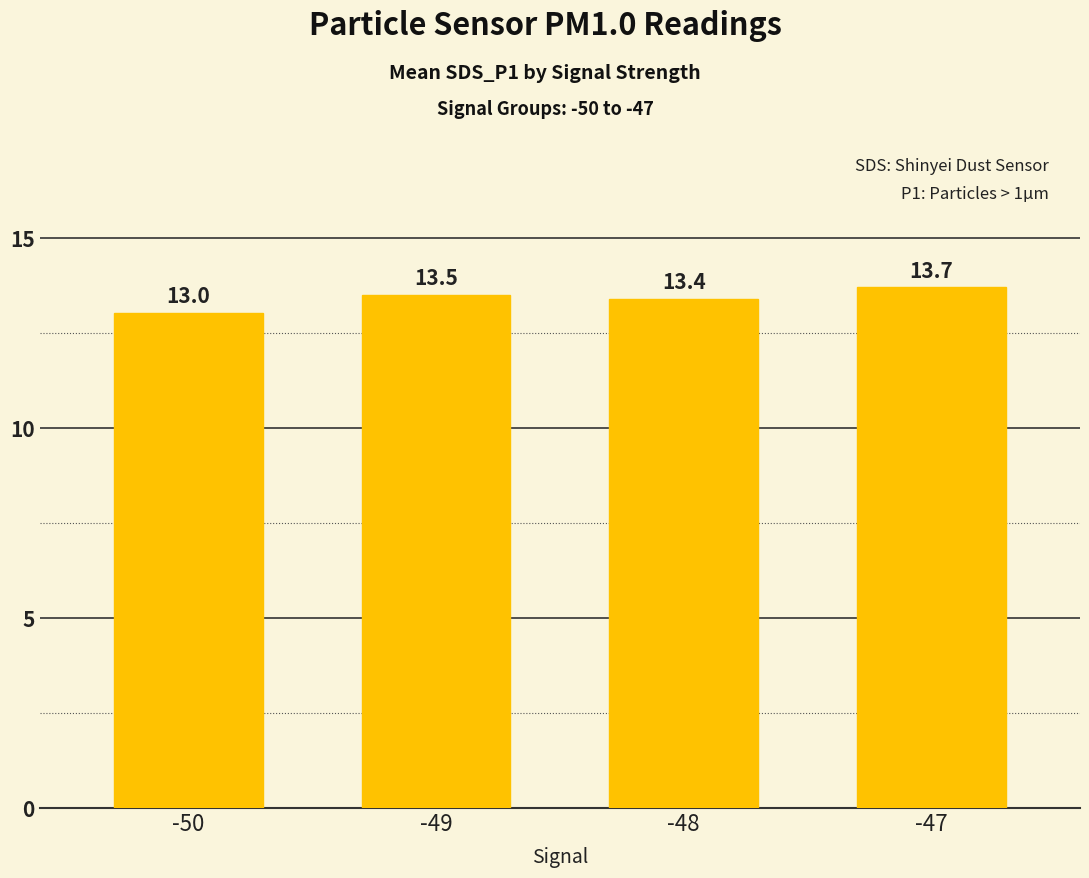

True or false: the data shows 13.5 at -49.

True